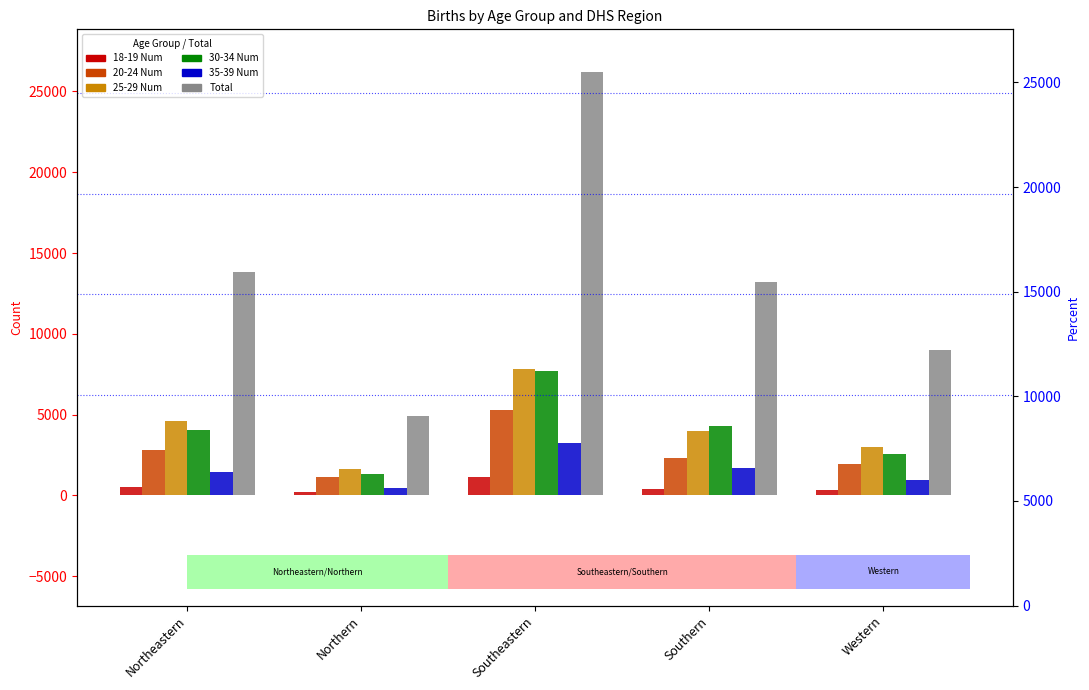

What is the sum of all Total values?

67119